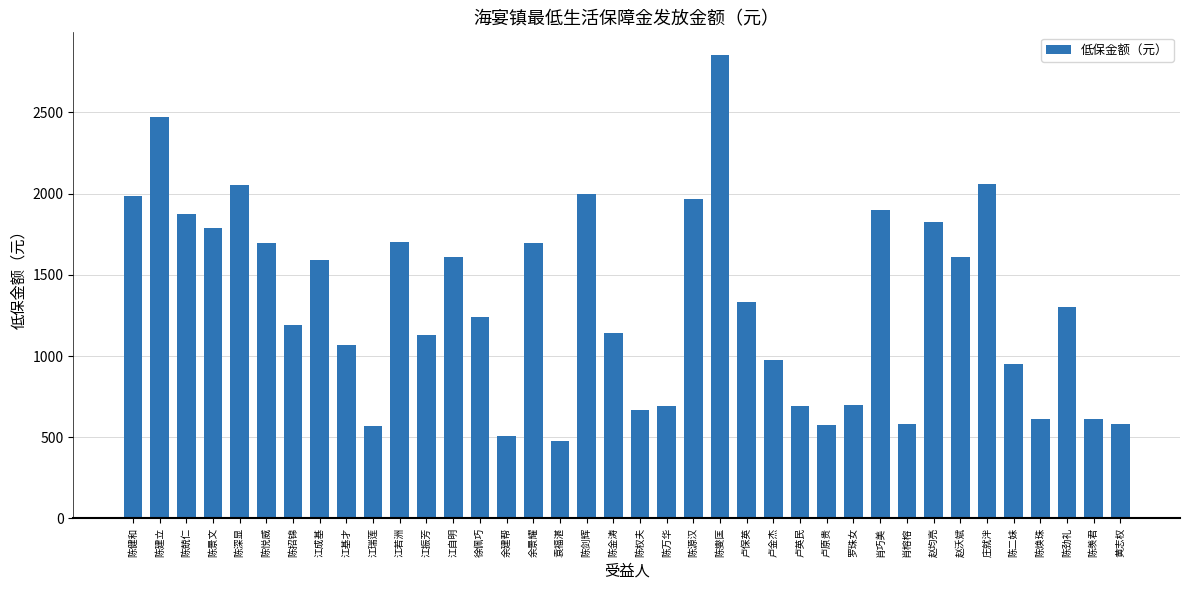

Read the value at 陈羡君, to the nearest 50.

600